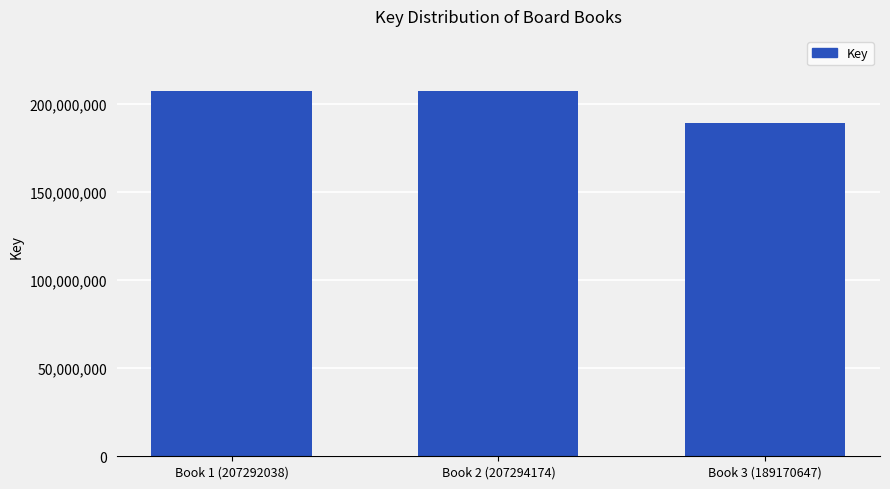

True or false: the data shows 207292038 at Book 1 (207292038).

True